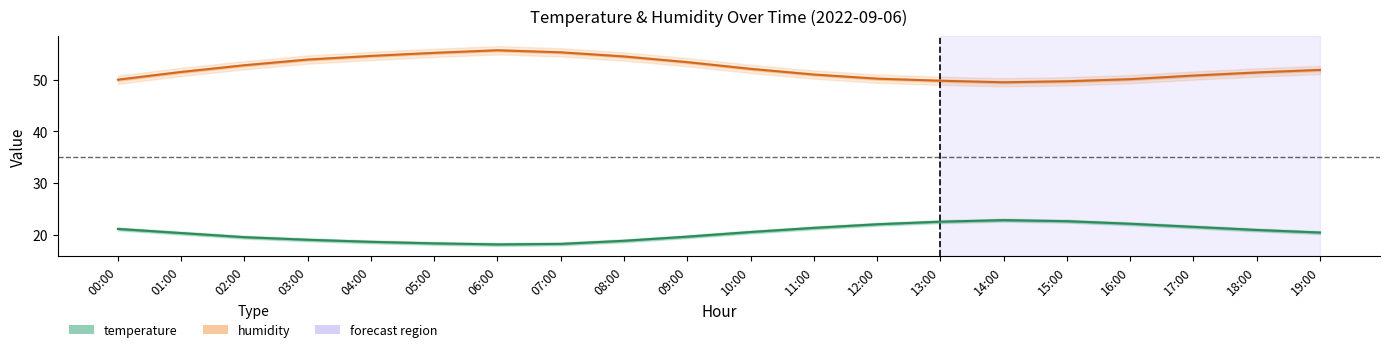

List the series in order of their overall mean, highest first.

humidity, temperature